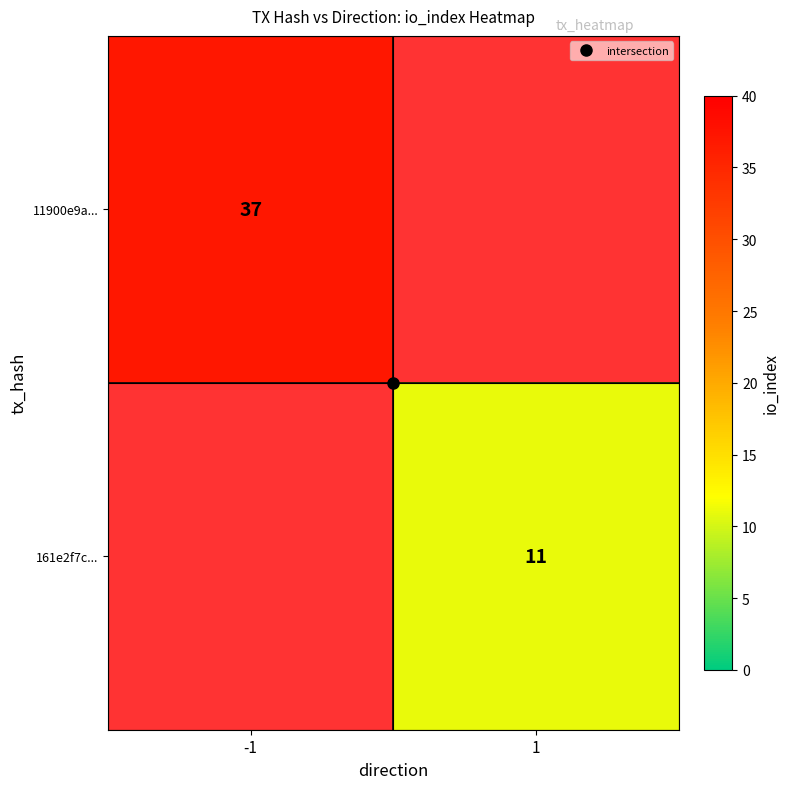

How many distinct data groups are displayed?

2